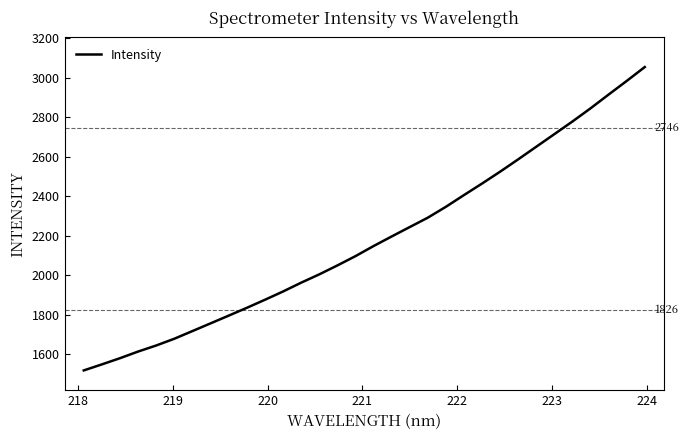

What is the minimum value shown in the chart?

1519.1